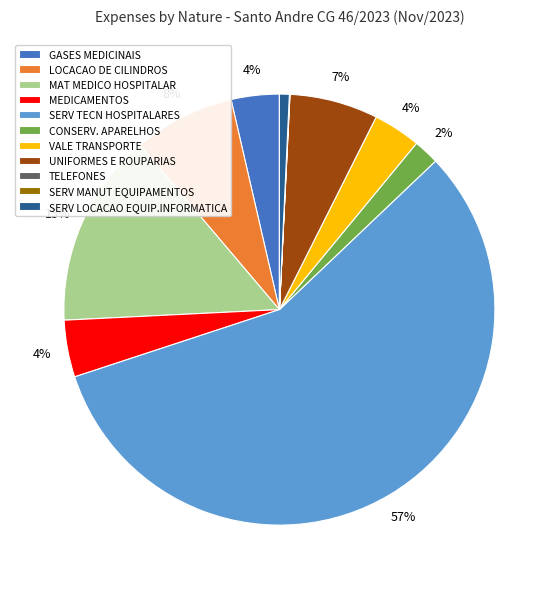

To the nearest percent, what is the combined percentage of VALE TRANSPORTE and MEDICAMENTOS?

8%